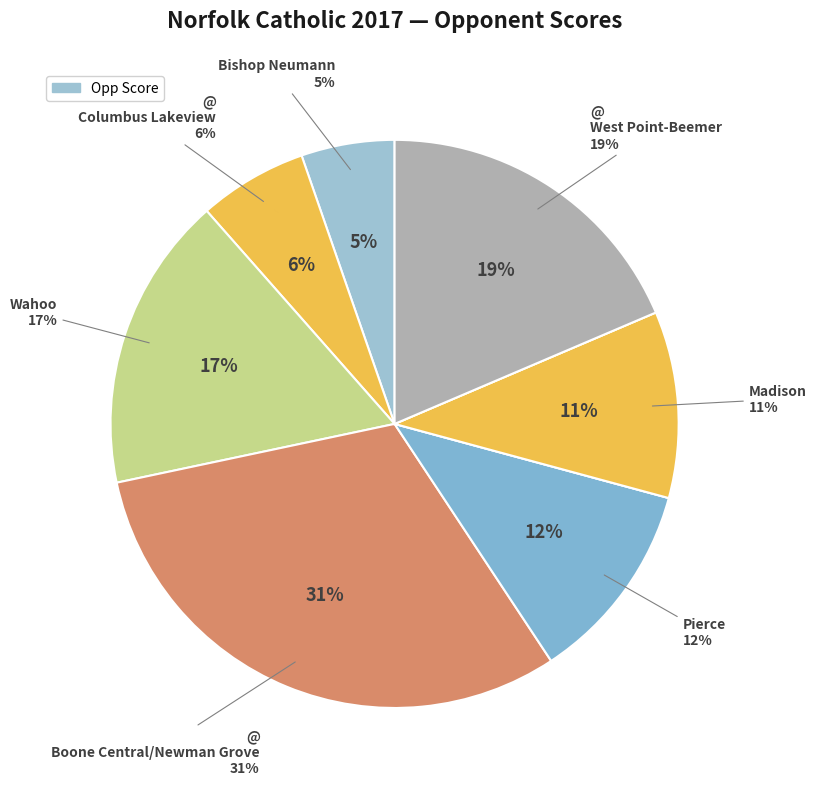

Is it true that @ O'Neill is 1% of the pie?

False